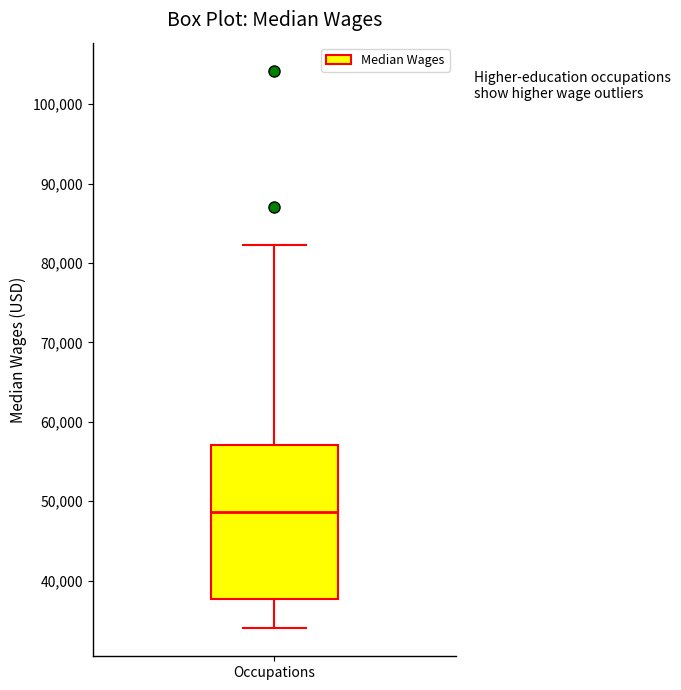

Read this box plot against the y-axis: the position of the median line, the range covered by the box, and the ends of both whiskers. The values are not printed on the chart, so give them approximately, as read against the axis.

median 49000, box 38000 to 57000, whiskers 34000 to 82000